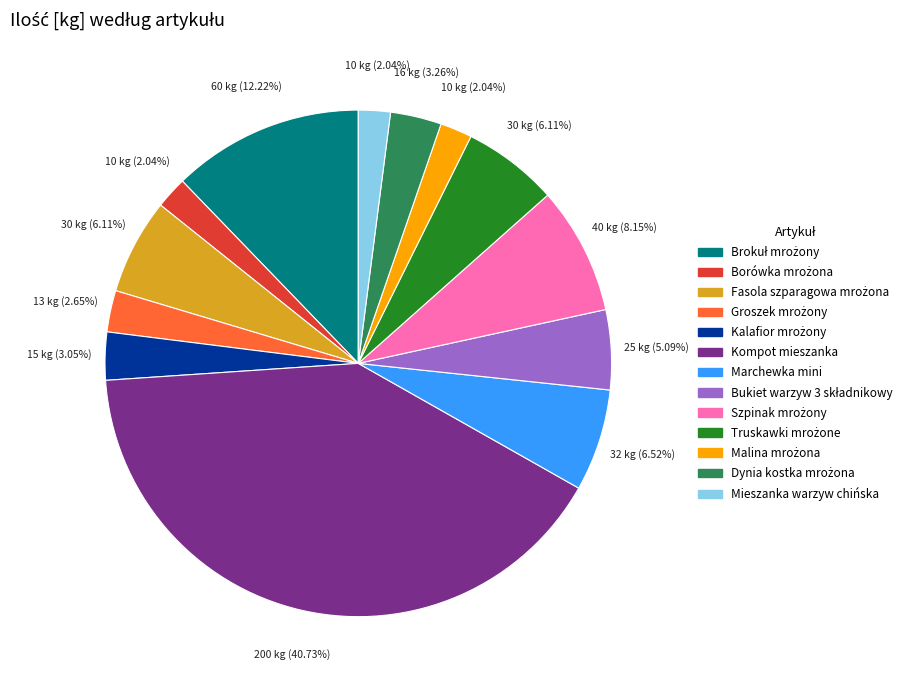

Do Mieszanka warzyw chińska and Marchewka mini together represent more than half of the pie?

No